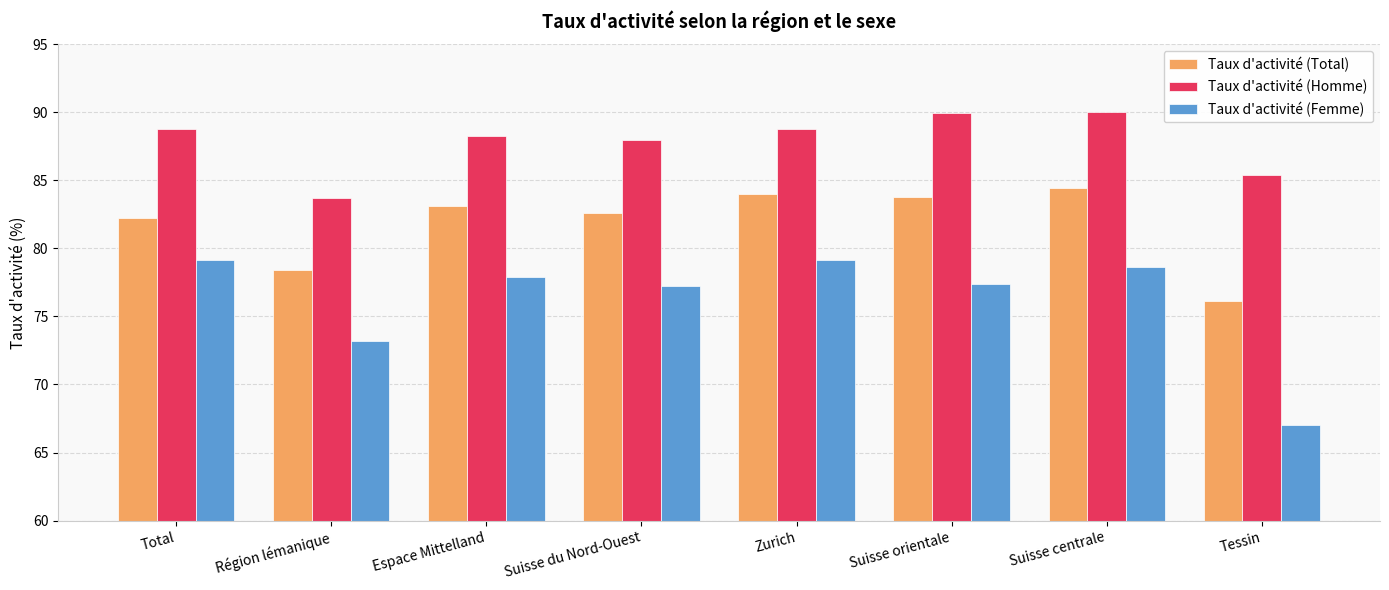

What is the difference between the highest and lowest values at Suisse du Nord-Ouest?

10.7